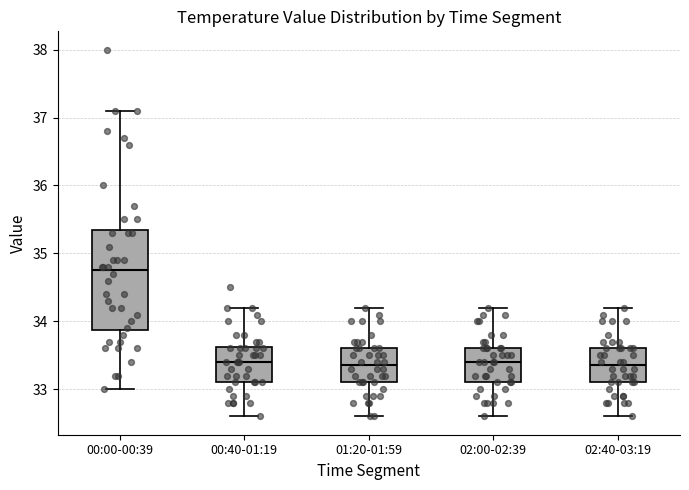

Reading left to right, transcribe this box plot: for each box, give where its median line is, the range the box spans, and where its two whiskers end, as read against the y-axis. The values are not printed on the chart, so give them approximately, as read against the axis.

00:00-00:39: median 34.8, box 33.9 to 35.4, whiskers 33.0 to 37.1
00:40-01:19: median 33.4, box 33.1 to 33.6, whiskers 32.6 to 34.2
01:20-01:59: median 33.4, box 33.1 to 33.6, whiskers 32.6 to 34.2
02:00-02:39: median 33.4, box 33.1 to 33.6, whiskers 32.6 to 34.2
02:40-03:19: median 33.4, box 33.1 to 33.6, whiskers 32.6 to 34.2